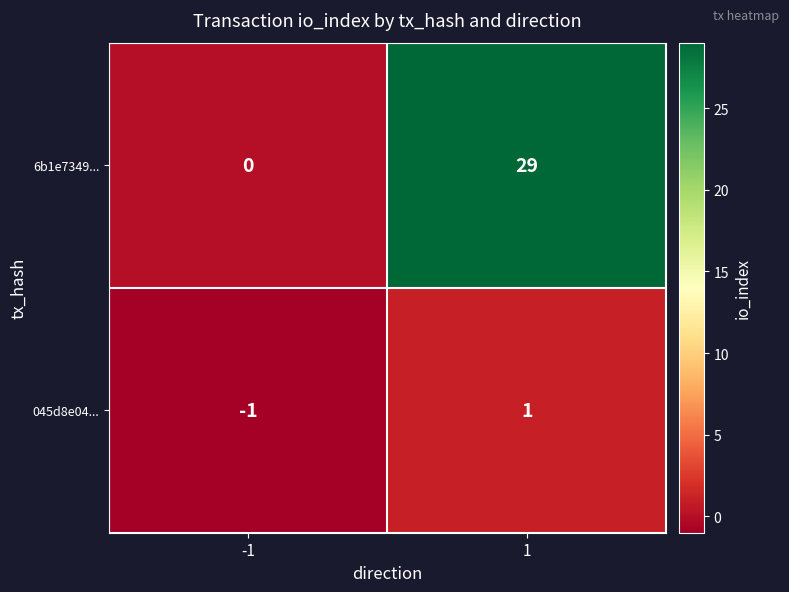

Which series changed the most between -1 and 1?

6b1e7349...